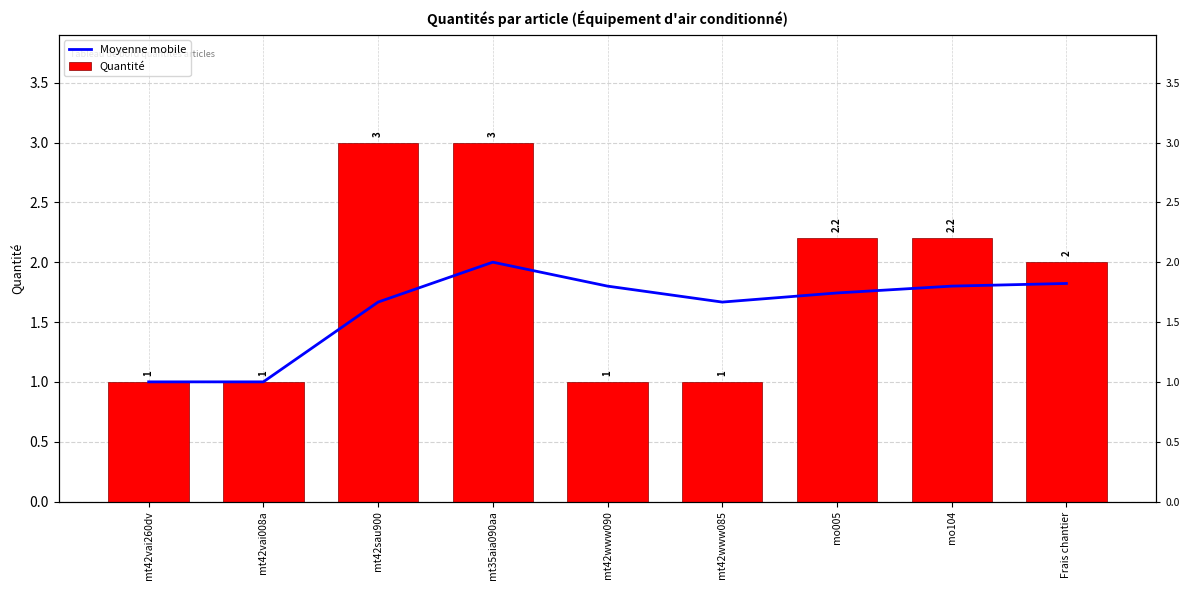

What is the average value of the Moyenne mobile series?

1.6